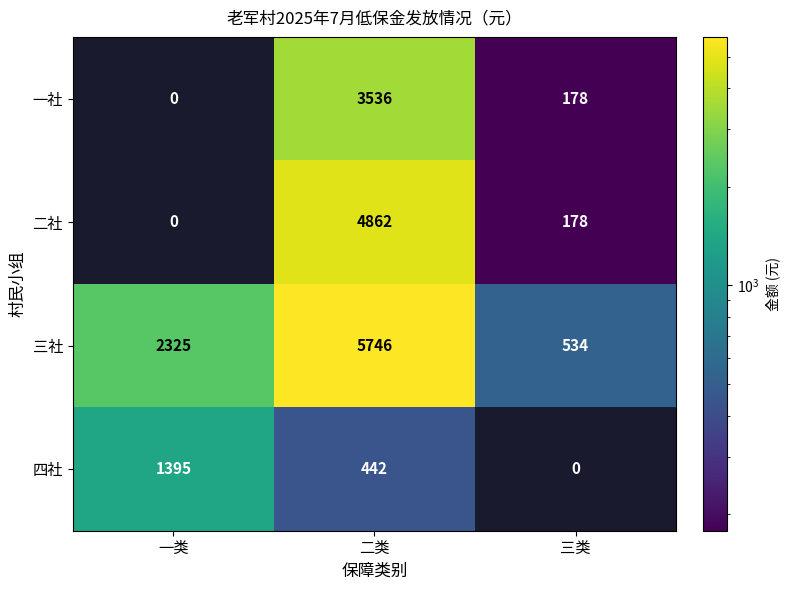

What is the difference between the maximum and minimum values in the 四社 series?

1395